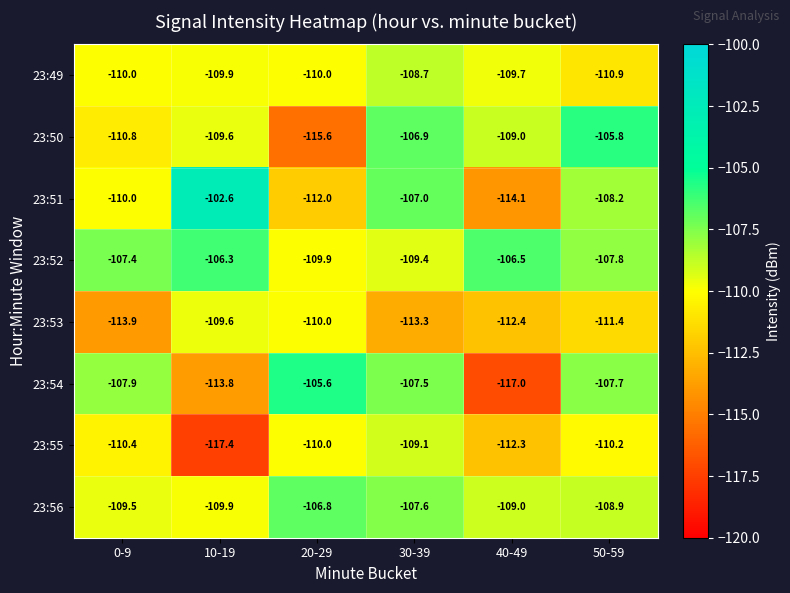

What is the total value across all series at 20-29?

-879.9